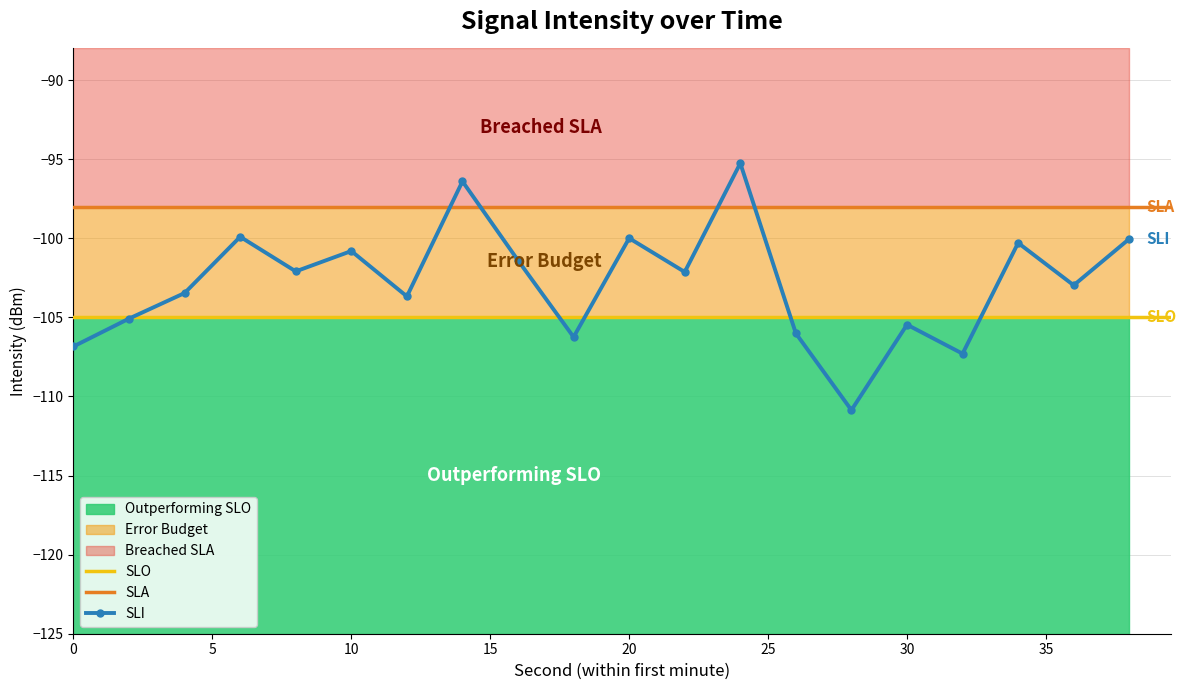

What is the maximum value shown in the chart?

-95.3